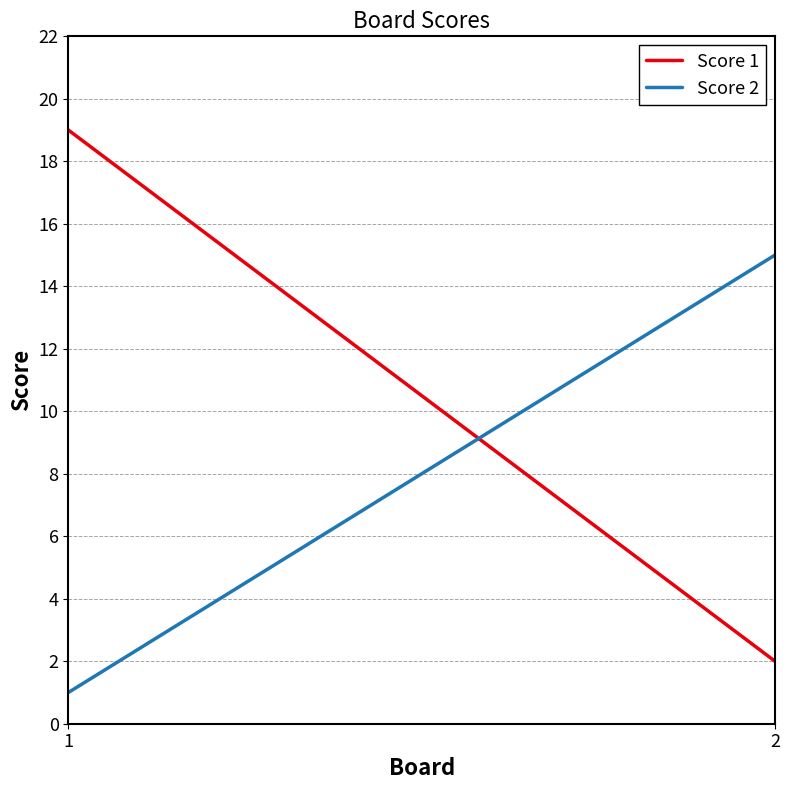

What is the value of the Score 1 point at the 1st from the left?

19